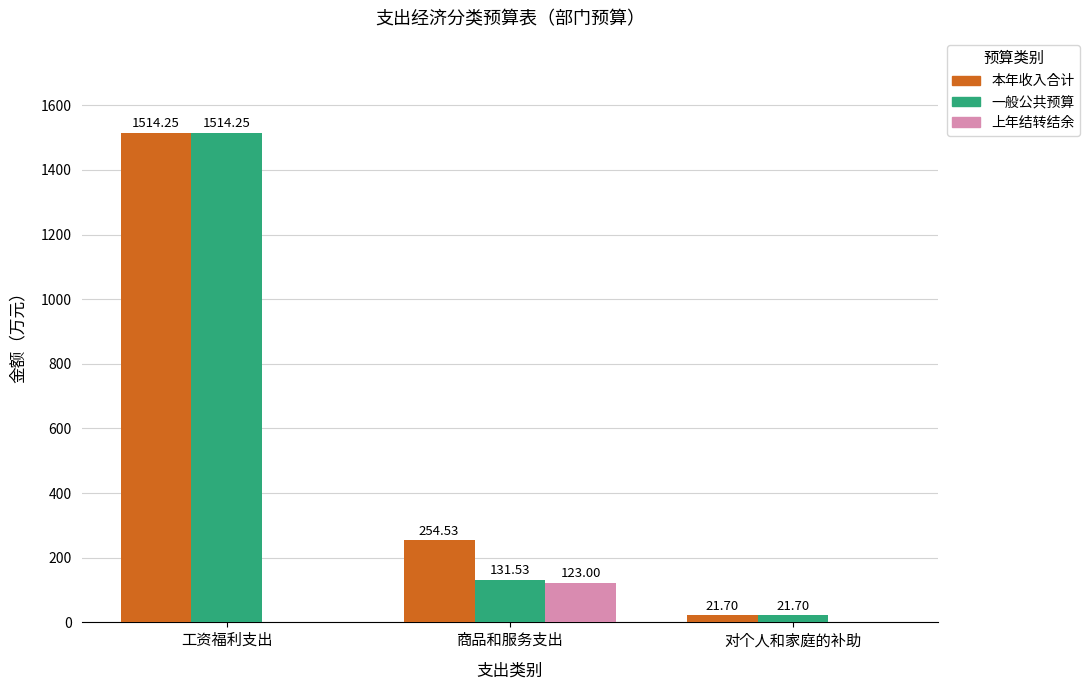

At which category does the chart reach its peak across all series?

工资福利支出